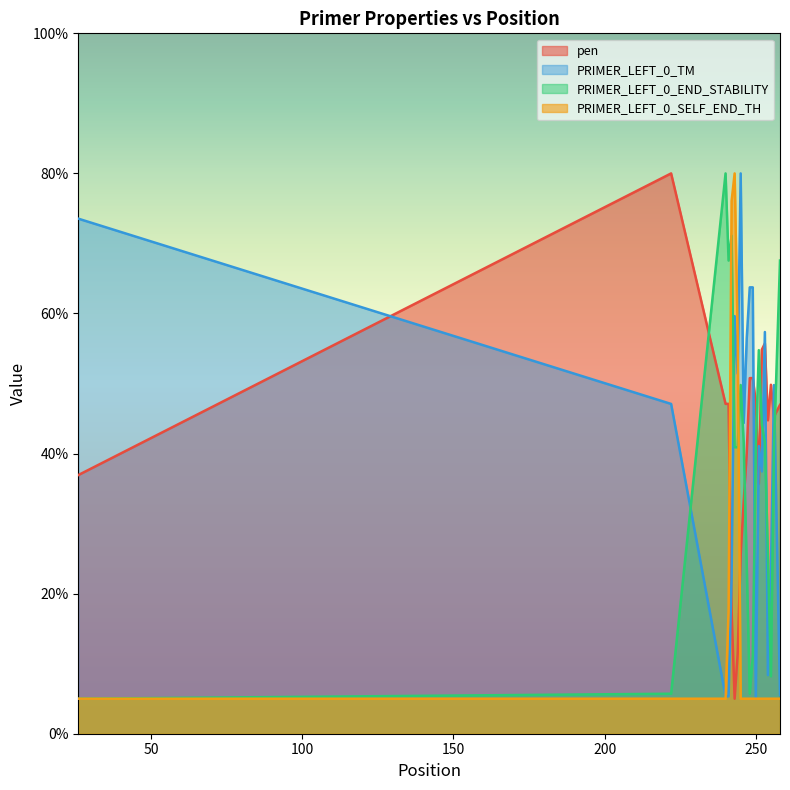

Which series ends up on top after the final intersection of PRIMER_LEFT_0_END_STABILITY and PRIMER_LEFT_0_SELF_END_TH?

PRIMER_LEFT_0_END_STABILITY